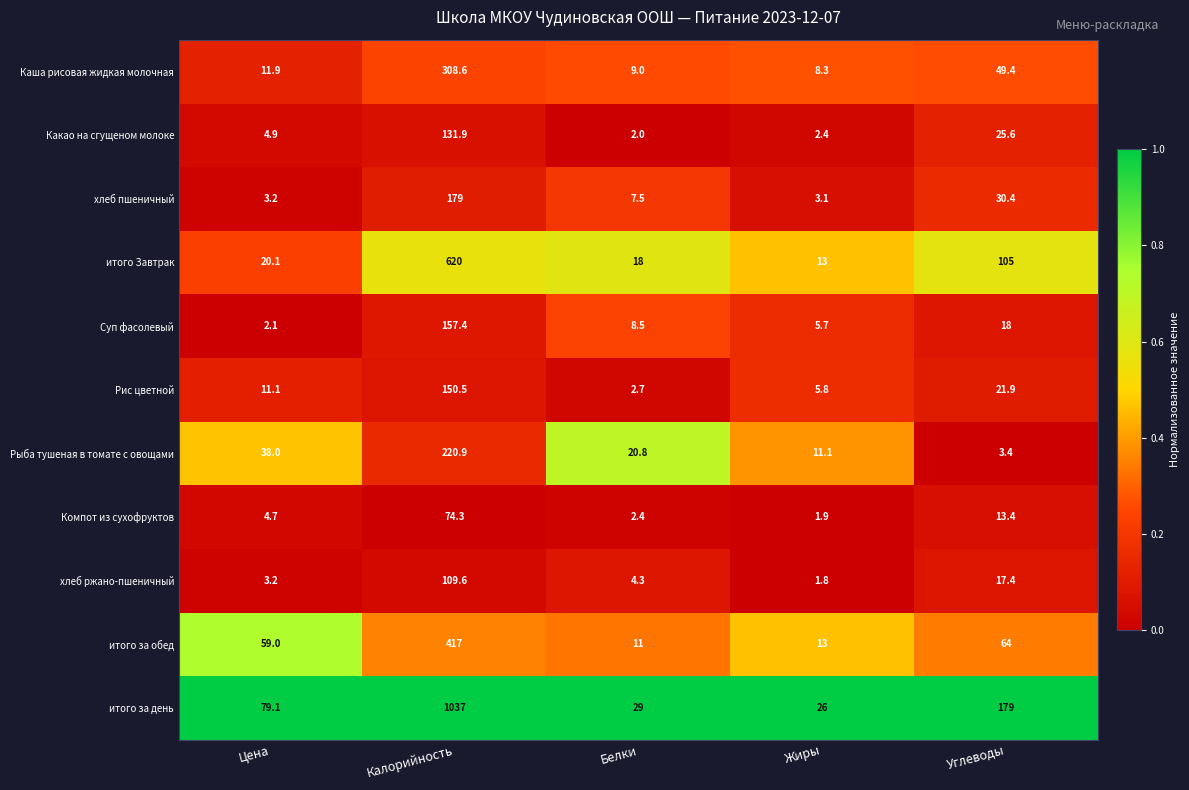

What is the spread (max minus min) of values at Калорийность?

962.7